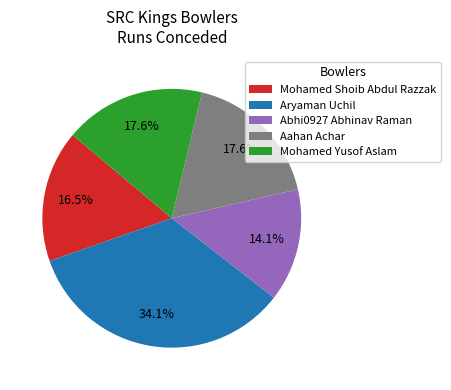

Approximately how many times larger is the value at Mohamed Shoib Abdul Razzak compared to Mohamed Yusof Aslam?

0.9